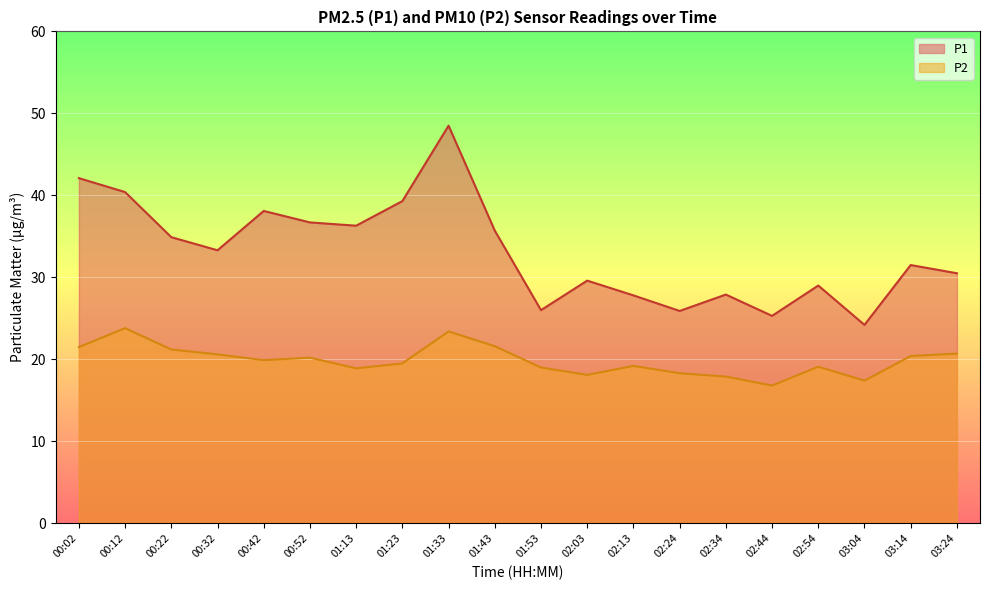

At which label does P1 reach its peak?

01:33